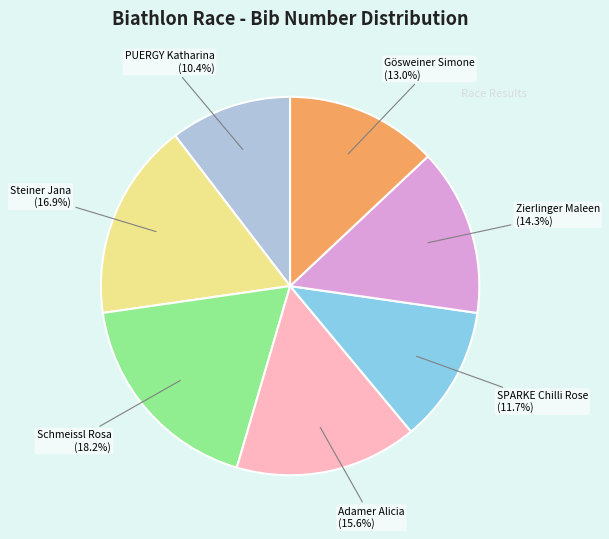

Does Gösweiner Simone (13.0%) represent more than half of the total?

No